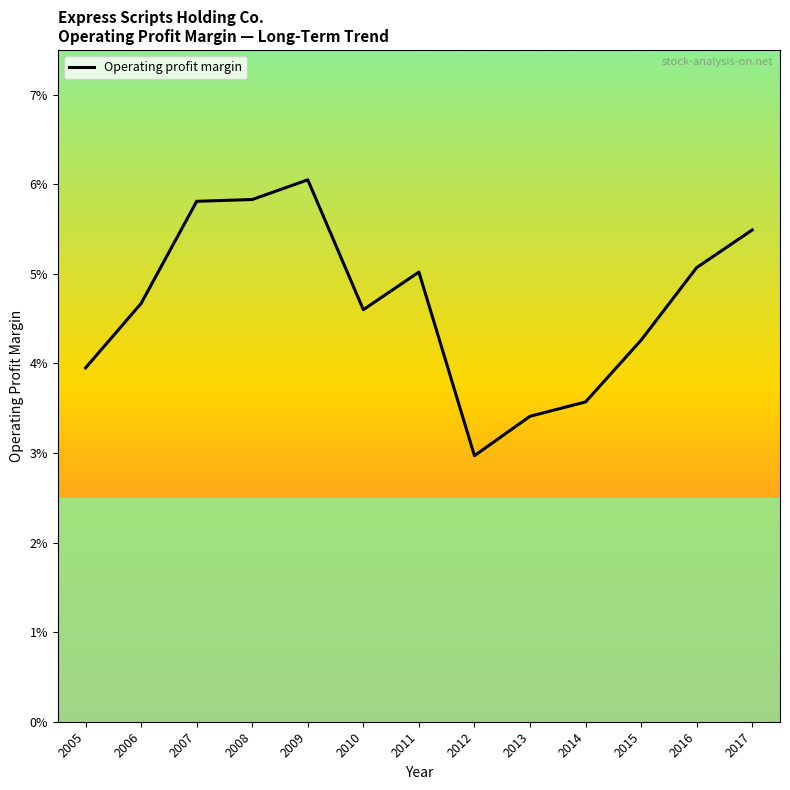

Reading left to right, list all the values displayed in this chart.

2005=0.0	2006=0.0	2007=0.1	2008=0.1	2009=0.1	2010=0.0	2011=0.1	2012=0.0	2013=0.0	2014=0.0	2015=0.0	2016=0.1	2017=0.1